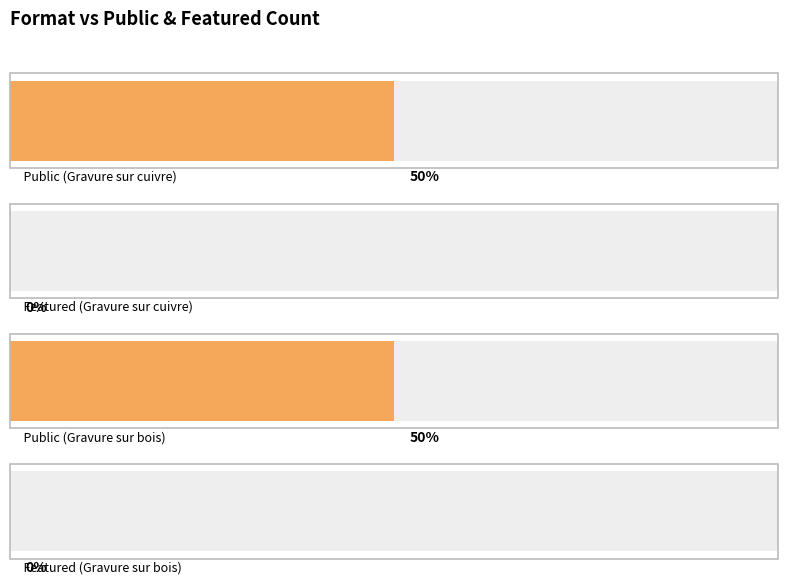

Are the bars grouped side by side (vs. stacked)?

Yes